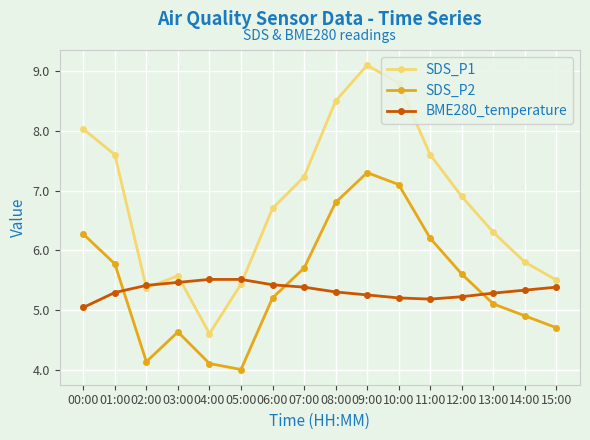

What value does the SDS_P2 series have at 12:00?

5.6